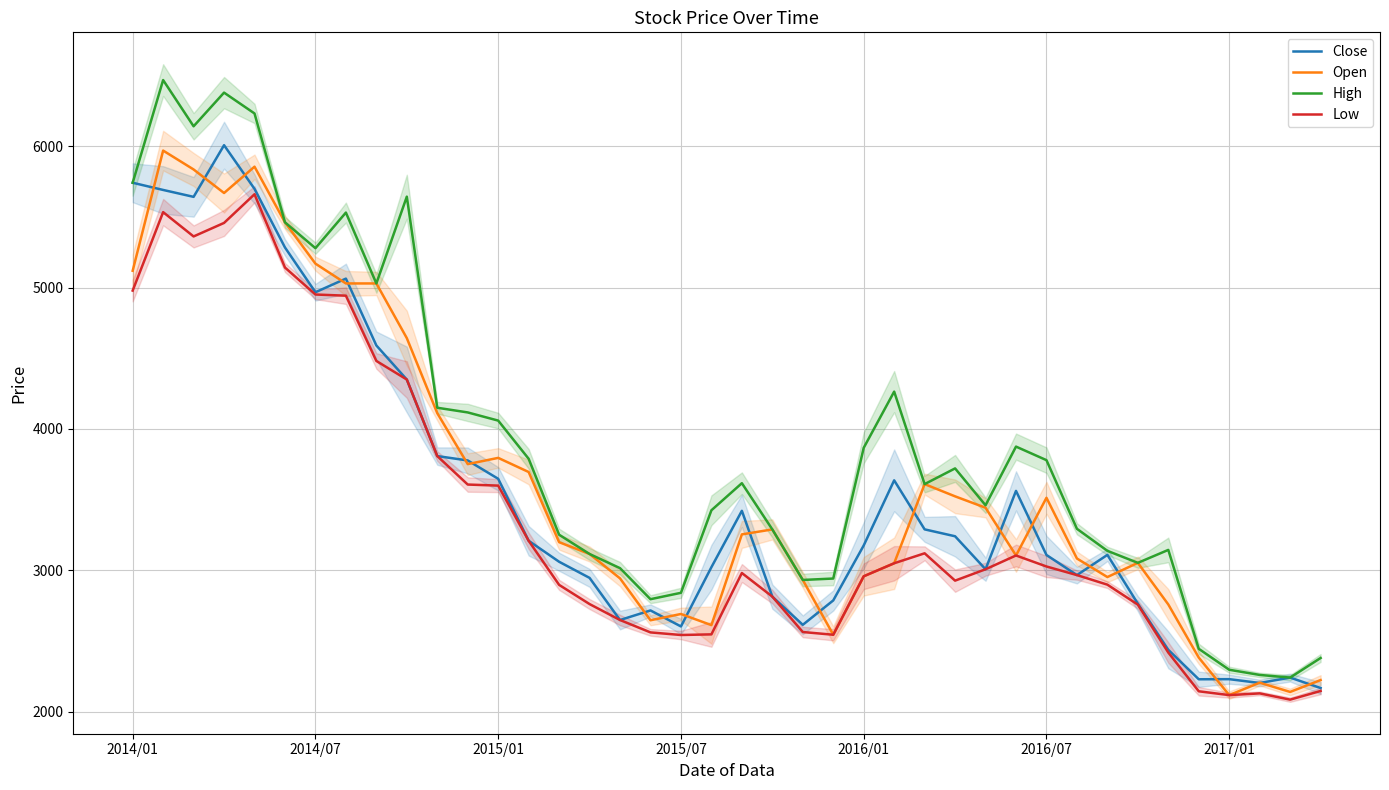

True or false: Low and High intersect in this chart.

False